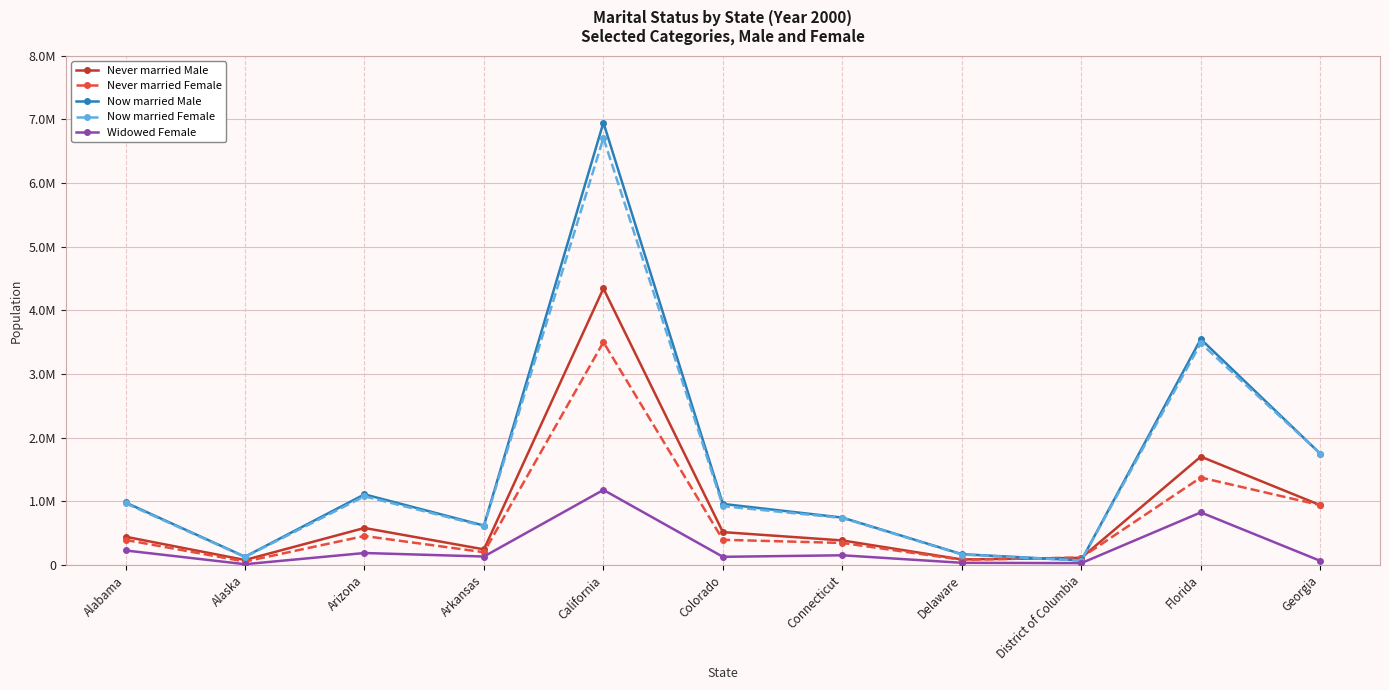

True or false: Now married Female and Now married Male cross at least once.

False